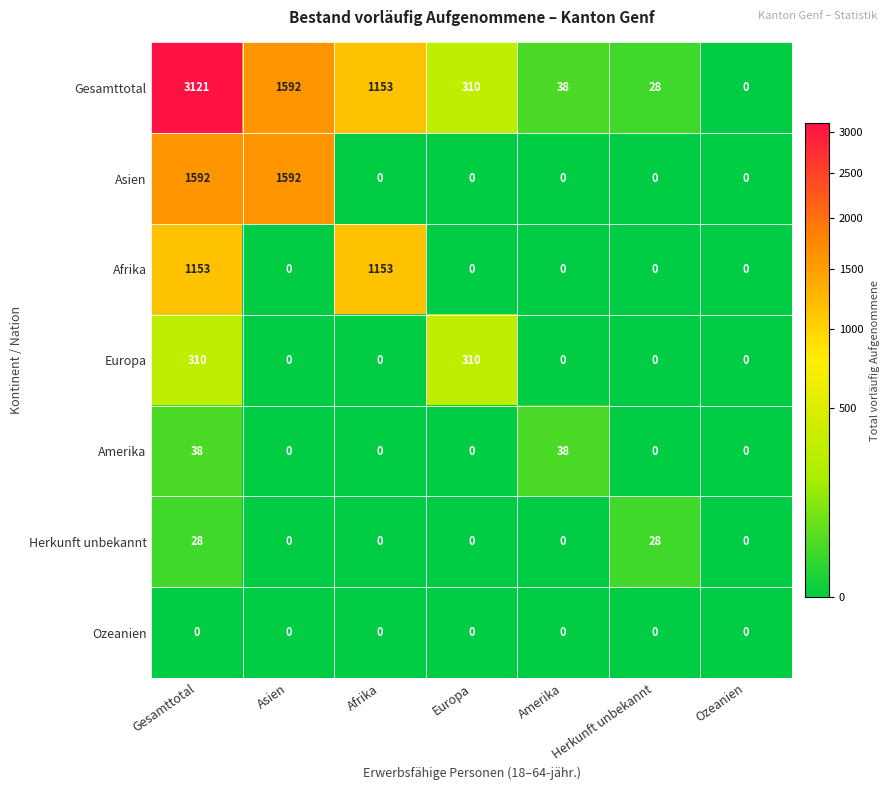

Which series has the widest spread of values?

Gesamttotal